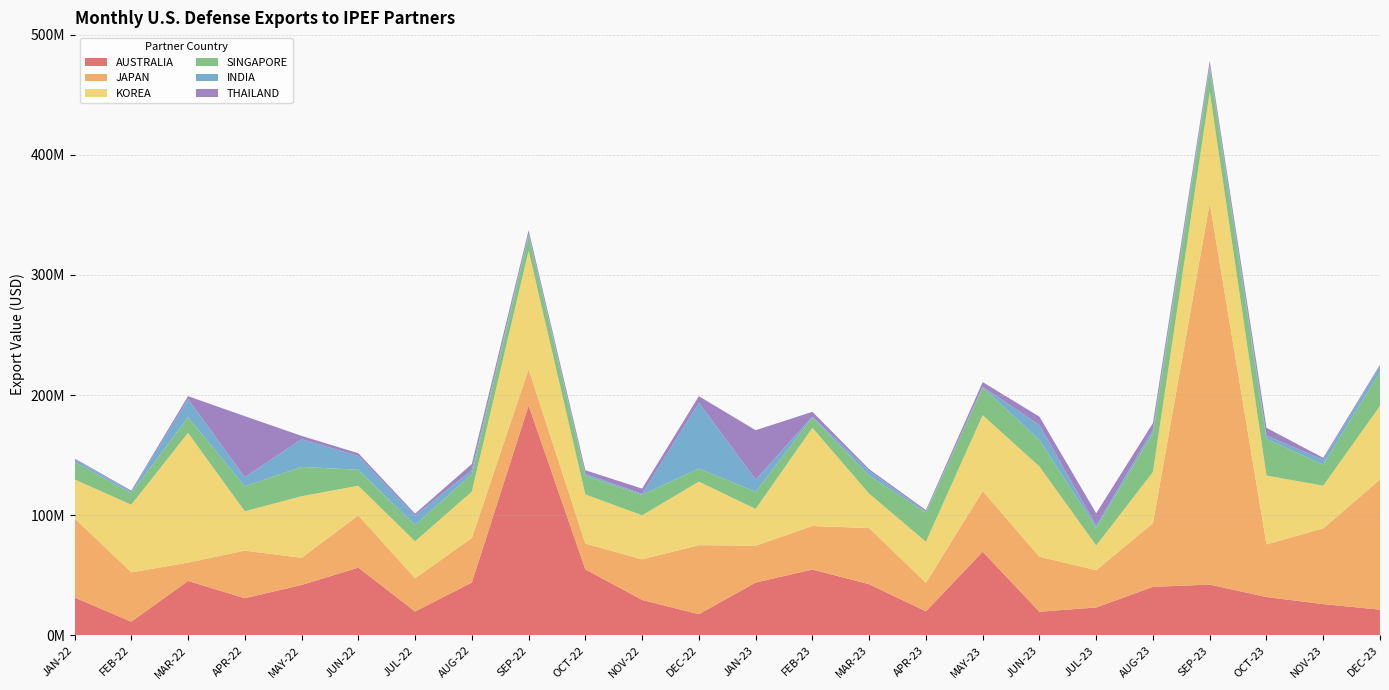

Reading left to right, extract all data points from this chart.

AUSTRALIA: 31617347	11479104	45360905	31009623	41996272	56465136	19961573	44075433	191407814	55044622	29569172	17678519	44021417	54897659	42660314	20062704	69735025	19761740	23292620	40455633	42335188	31994813	26085304	21474884
JAPAN: 65965638	41047870	15249987	39581920	22656239	43461203	27657488	36997087	30114559	21417239	33780050	57433233	30639553	36188934	46705762	23707458	50387139	45728176	31000125	52966773	317505205	43785935	63048648	108224468
KOREA: 32278229	56271470	108000664	32752344	51223597	24654071	30689704	38652623	98646950	40875166	36649570	52929176	30644104	81723925	28641156	34204136	63227916	75088318	20571326	42666671	92543677	57260563	35519219	61320101
SINGAPORE: 14607009	9524838	13066106	20768000	24404115	13326812	13541921	14612937	12814499	15673146	16952213	10888754	14290594	8592596	15035296	24199866	23007345	22118974	14570964	32401055	19633818	30451953	17546240	28250612
INDIA: 2272755	1227779	15083914	7577125	23013099	11405314	7849456	3286782	1231329	1508005	845384	54769538	10075786	635892	3835194	935468	627134	12392024	1888803	2937629	2502613	2791986	3979033	4999857
THAILAND: 576390	962580	2390529	50790098	2799050	2322225	1647934	5076722	2916838	2950962	4432319	5420824	41134395	4071934	1488589	1193594	3867097	6964477	10362950	5318918	3487176	6524804	1611277	1079665